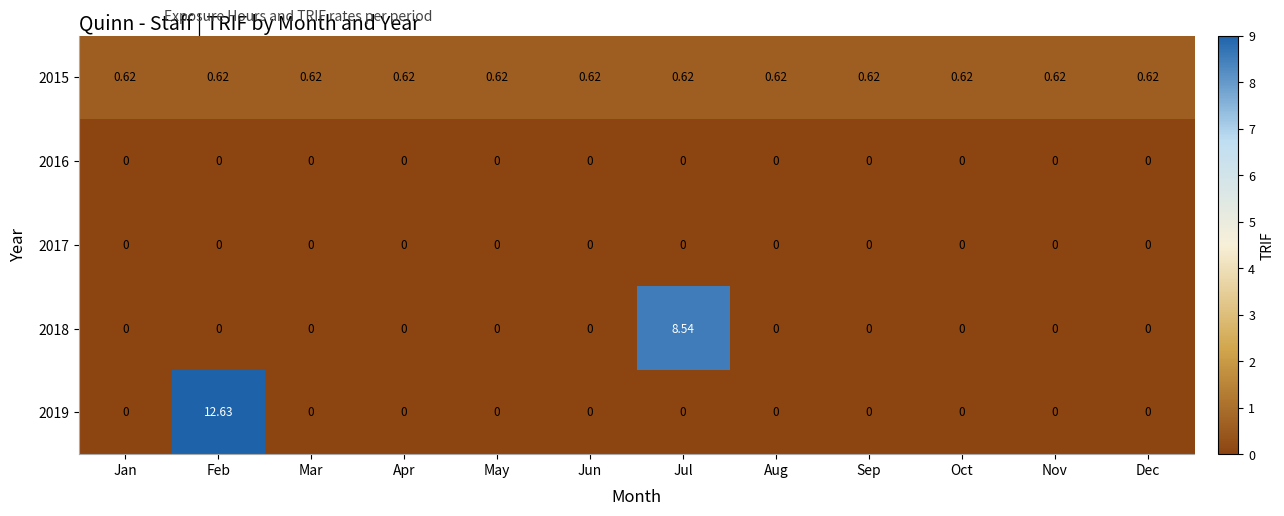

Which series has the largest range (max minus min)?

2019